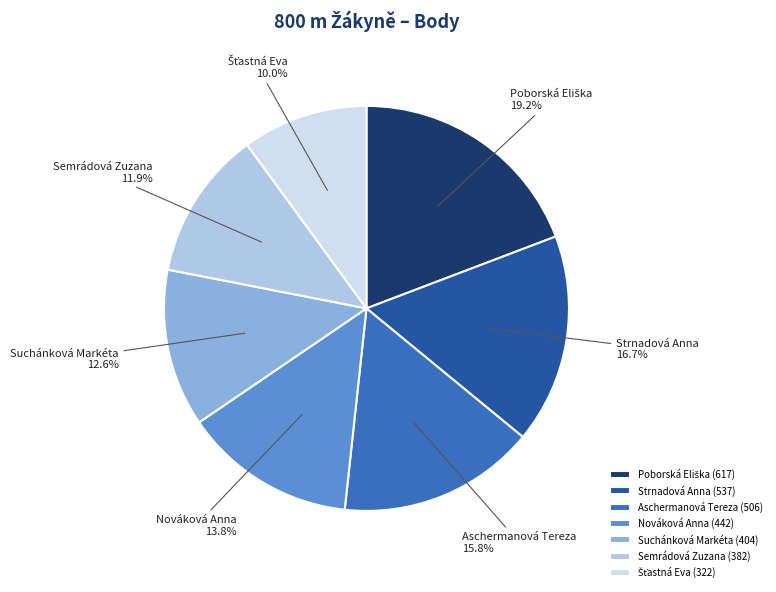

Combined, do Semrádová Zuzana and Suchánková Markéta account for over 50%?

No